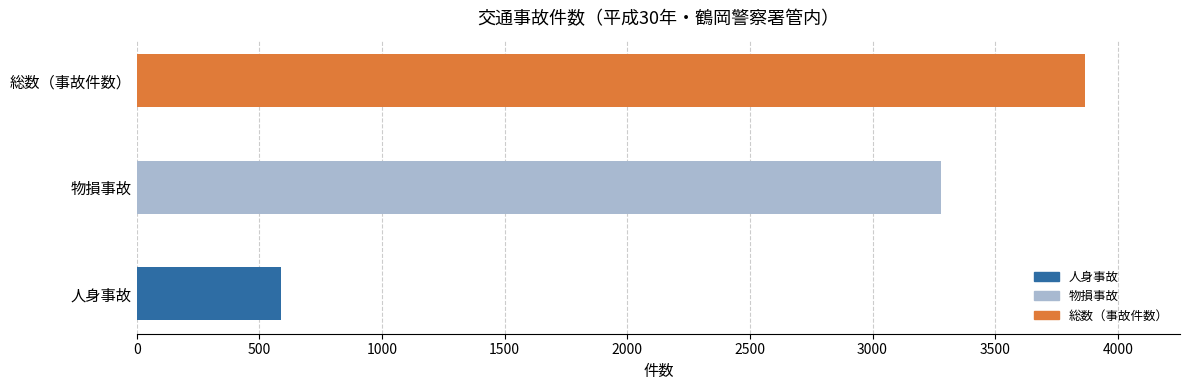

What are all the series names shown in the legend?

人身事故, 物損事故, 総数（事故件数）